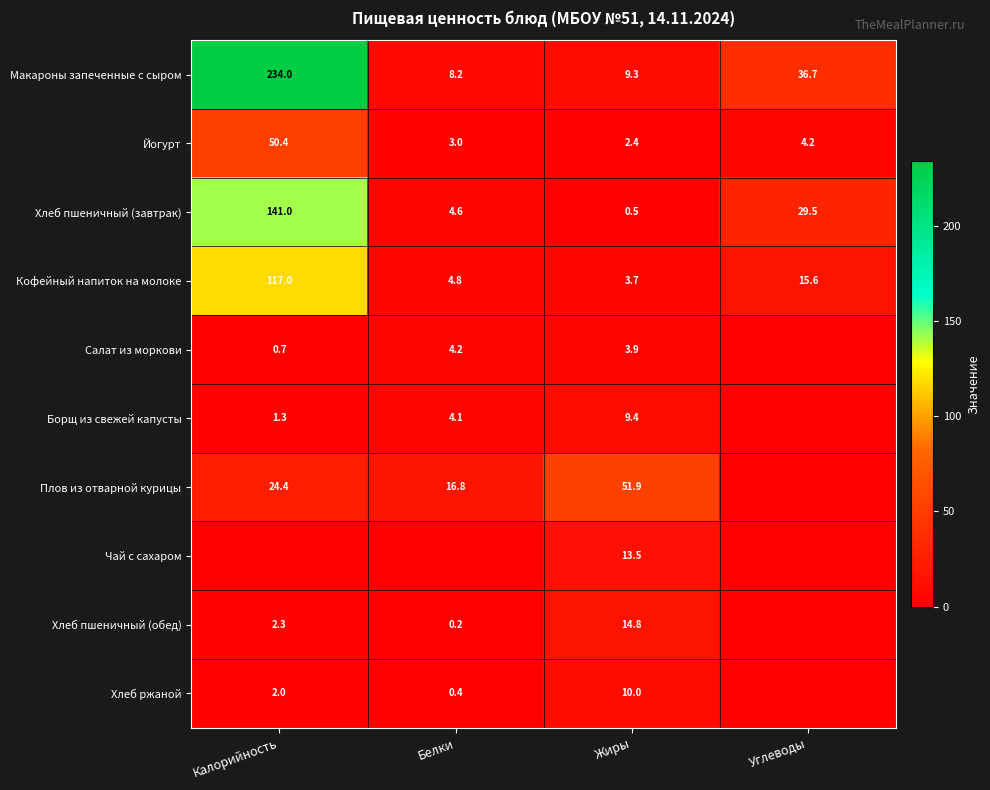

Rank the categories by Йогурт value from lowest to highest.

Жиры, Белки, Углеводы, Калорийность